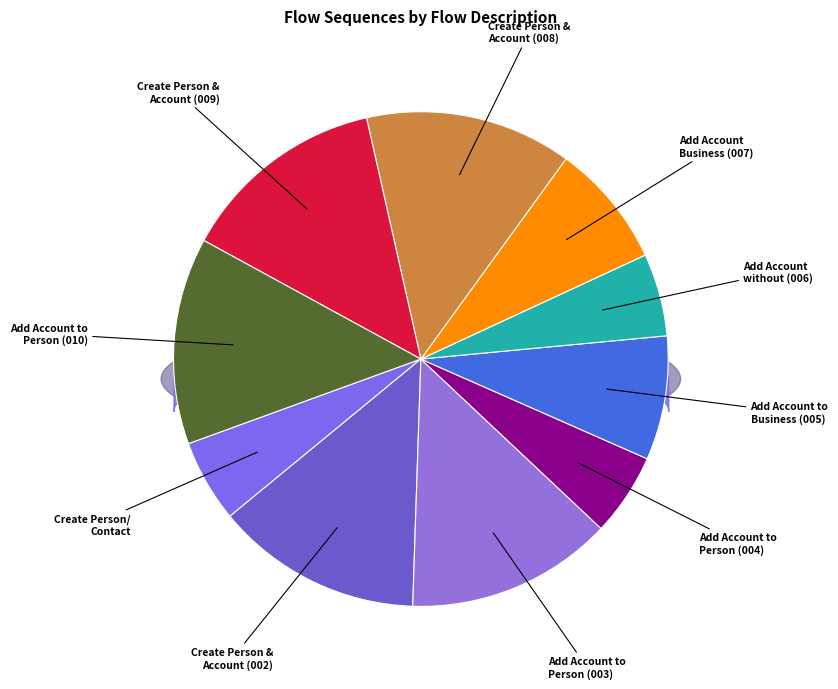

Combined, what portion of the pie is Add an Account to Existing Person (003) and Add an Account to Existing Business (005)?

21.6%